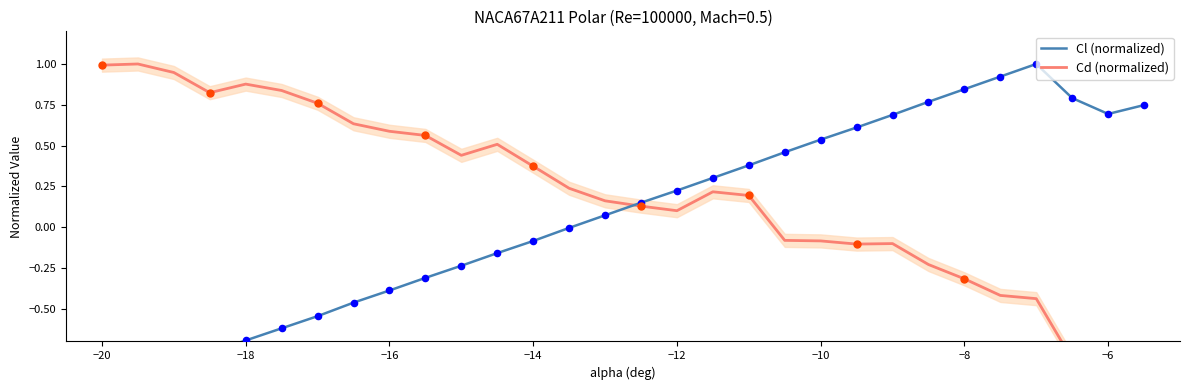

What are all the series names shown in the legend?

Cl (normalized), Cd (normalized)